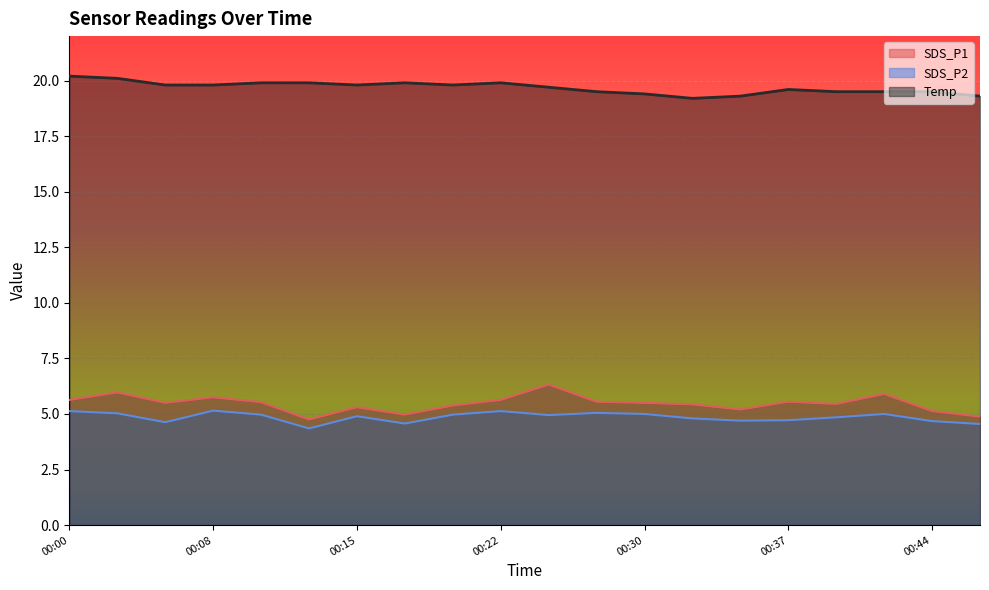

What is the total value across all series at 00:35?

29.2